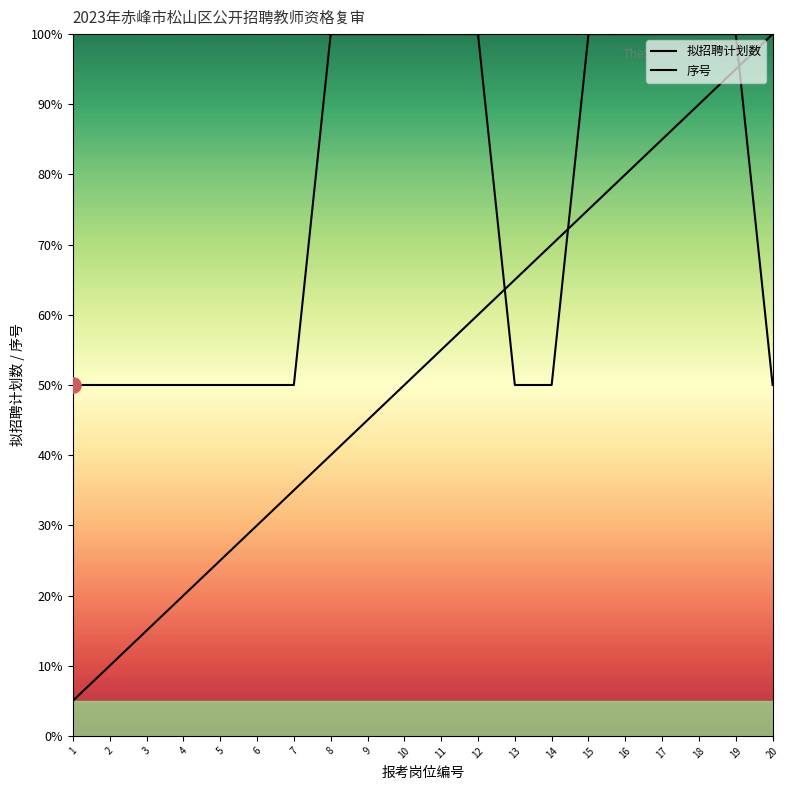

Which series has the largest total across all categories?

拟招聘计划数